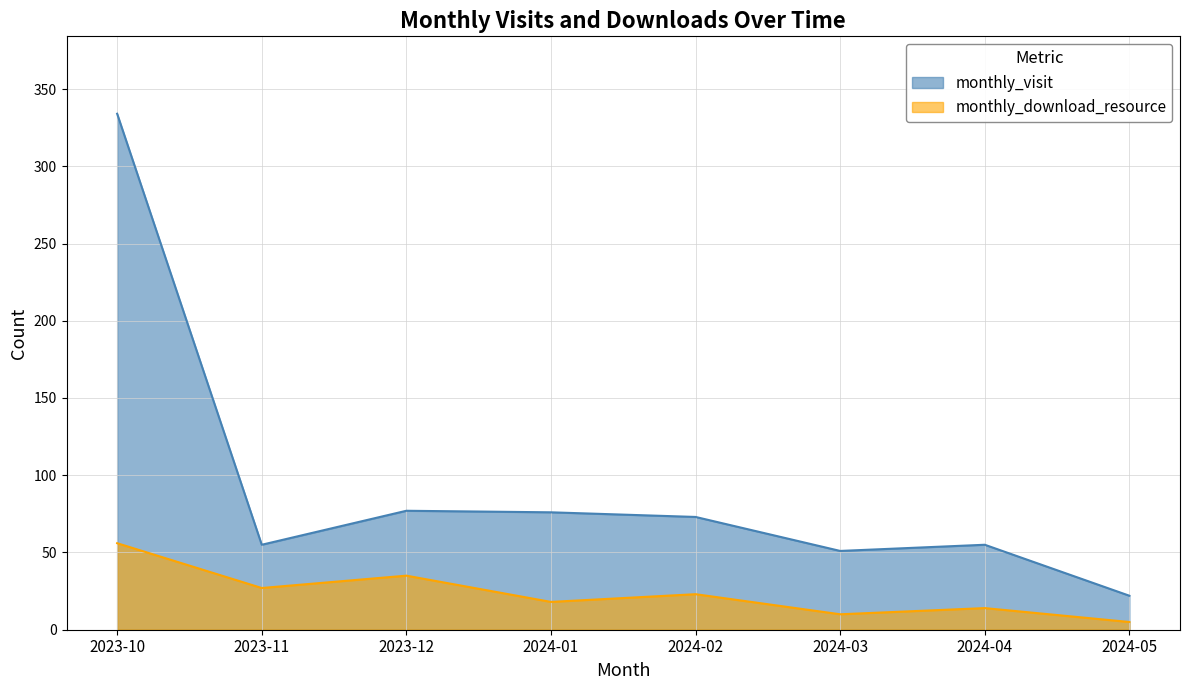

At which label does monthly_visit reach its peak?

2023-10